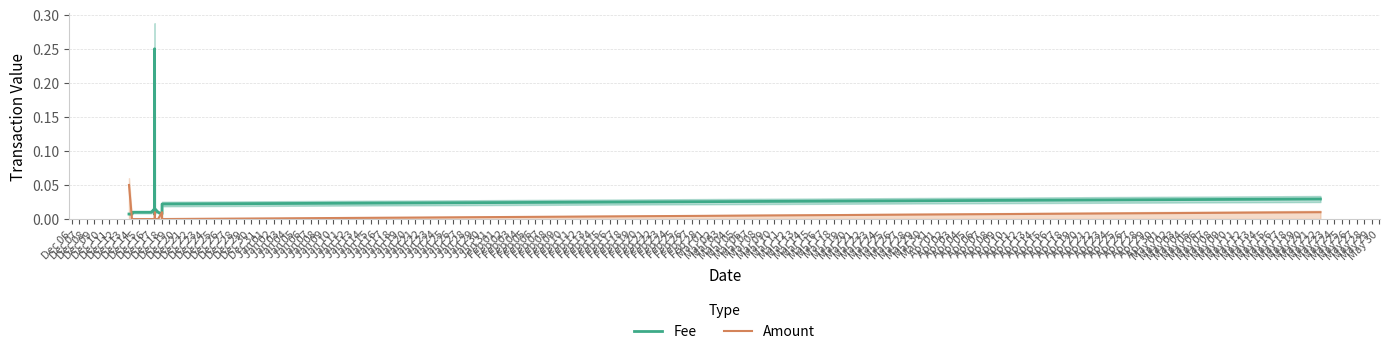

List the series in order of their overall mean, highest first.

Fee, Amount